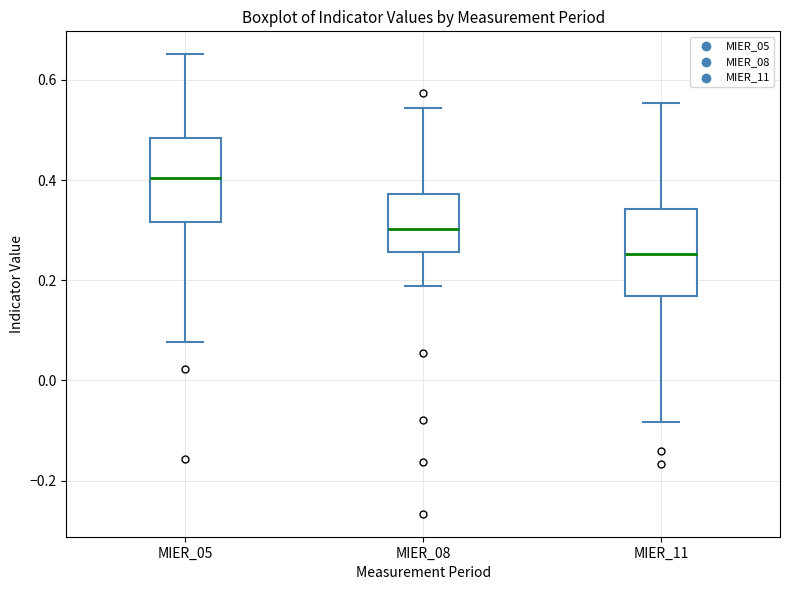

Where does the median line of the box for MIER_05 sit on the y-axis? The values are not printed on the chart, so give them approximately, as read against the axis.

0.40